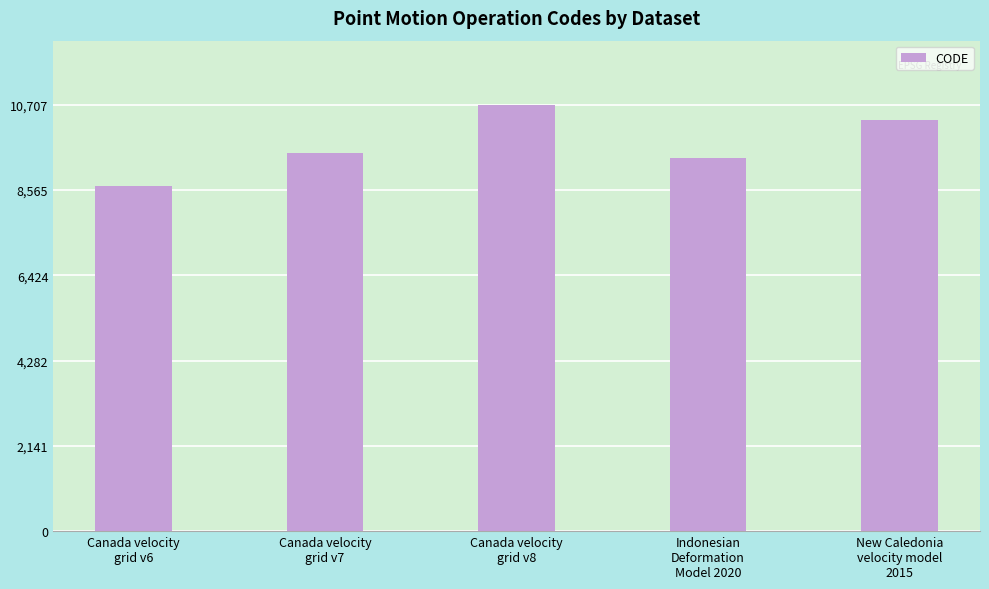

At which label is the value closest to 9691?

Canada velocity
grid v7